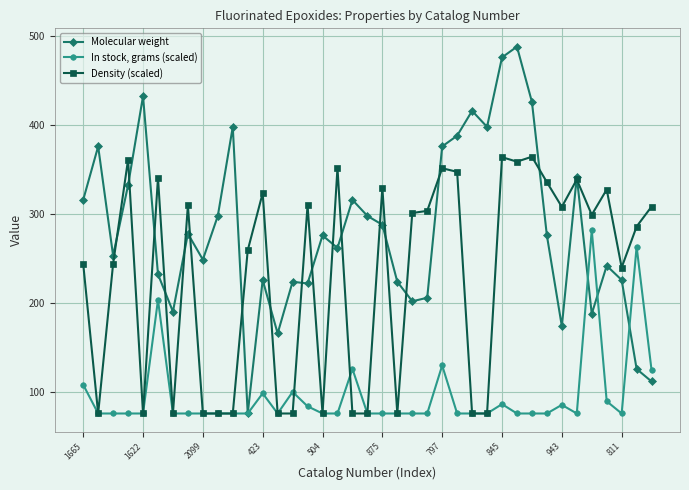

What are all the series names shown in the legend?

Molecular weight, In stock, grams (scaled), Density (scaled)